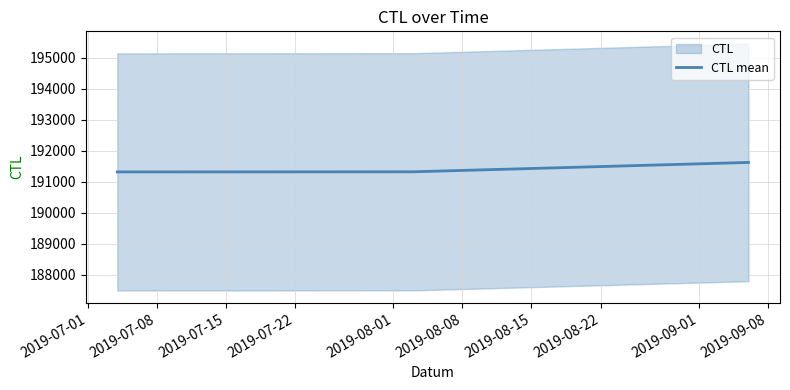

What is the greatest value displayed?

191619